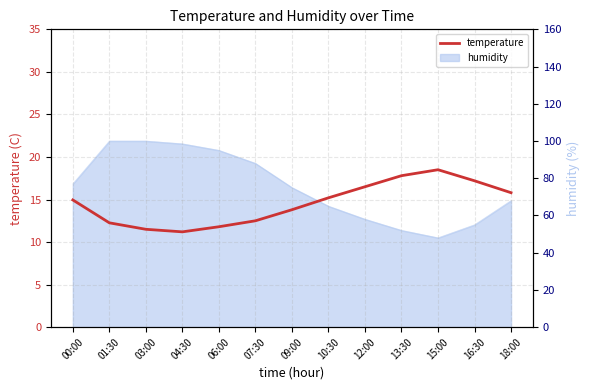

What is the average value?

14.5